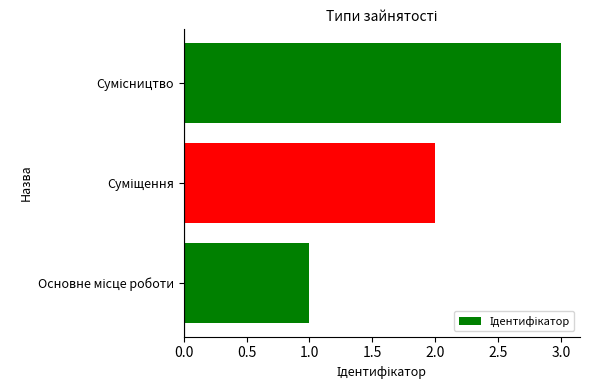

What is the maximum value shown in the chart?

3